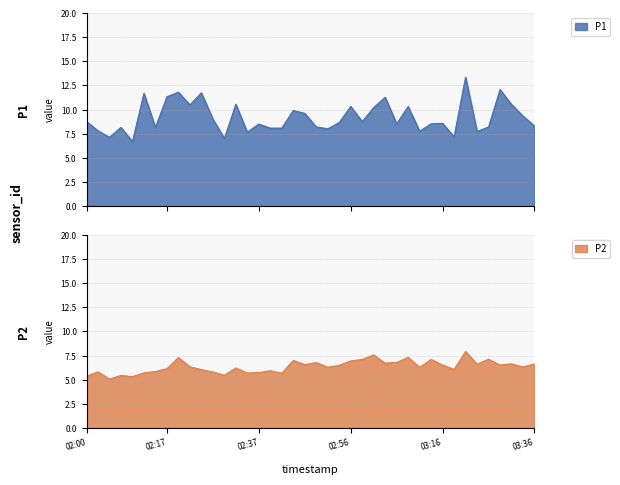

At 02:05, list the series in order from largest to smallest.

P1, P2